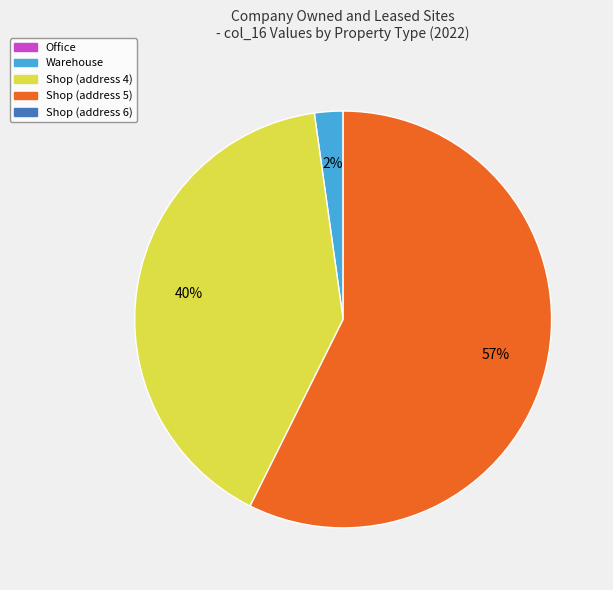

Does any single category account for the majority?

Yes